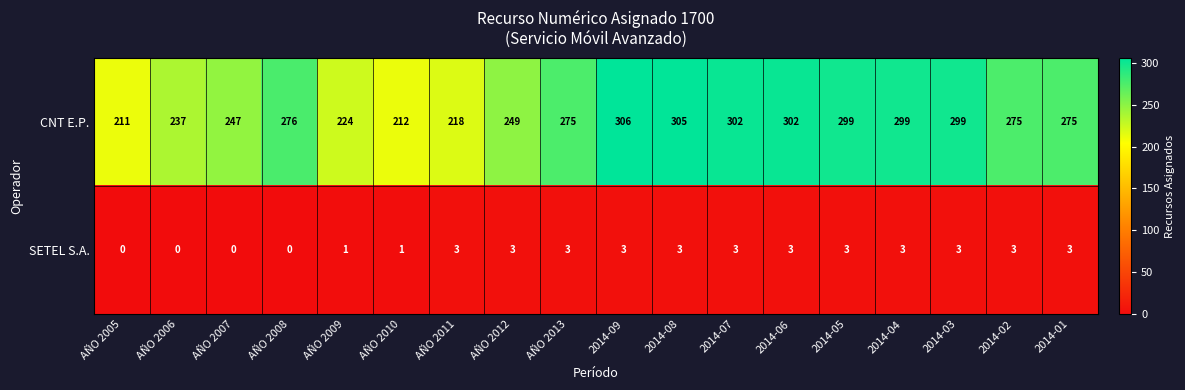

Which series has the largest total across all categories?

CNT E.P.